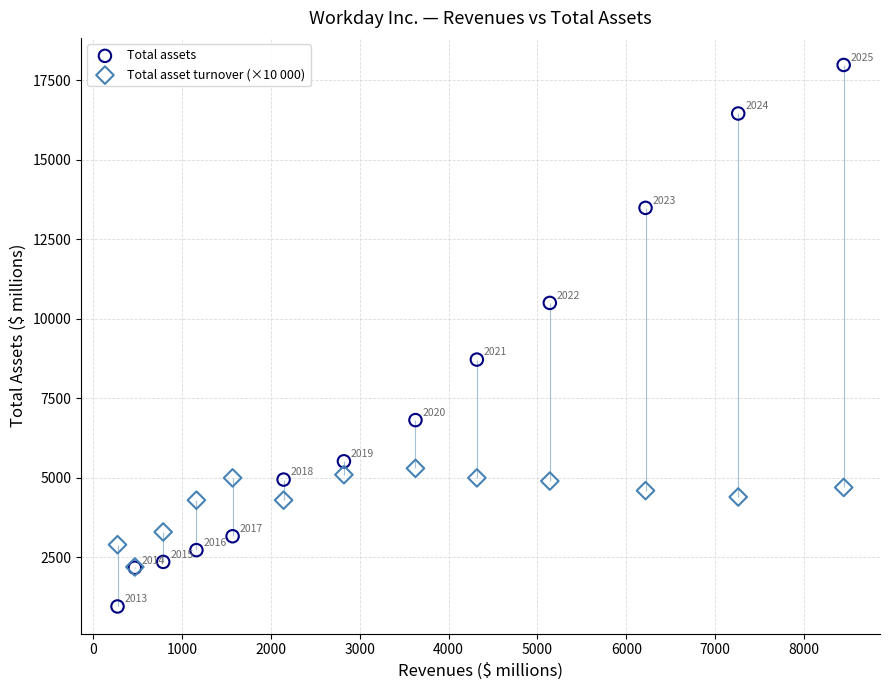

Which series has the largest Y range (max minus min)?

Total assets